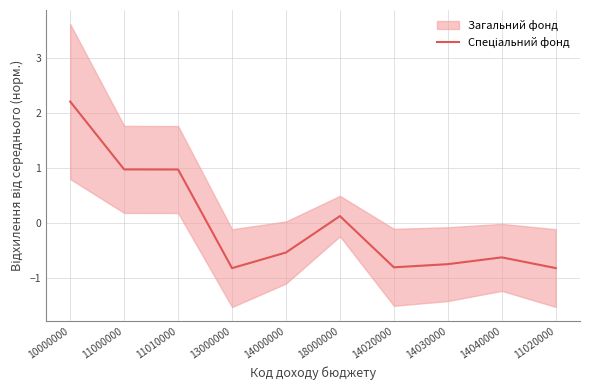

Where is the first local minimum?

13000000